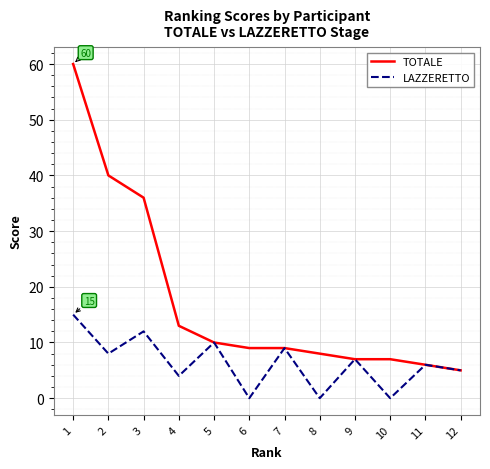

Is the value of LAZZERETTO at 9 greater than the value of TOTALE at 5?

No